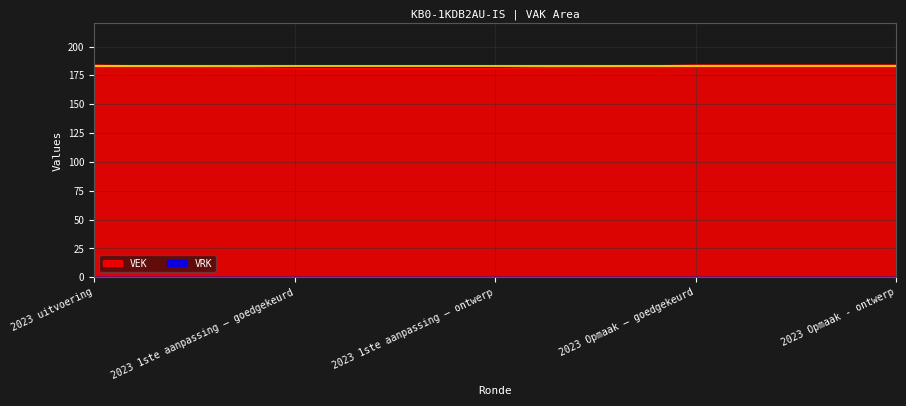

What is the difference between the highest and lowest values at 2023 Opmaak – goedgekeurd?

184